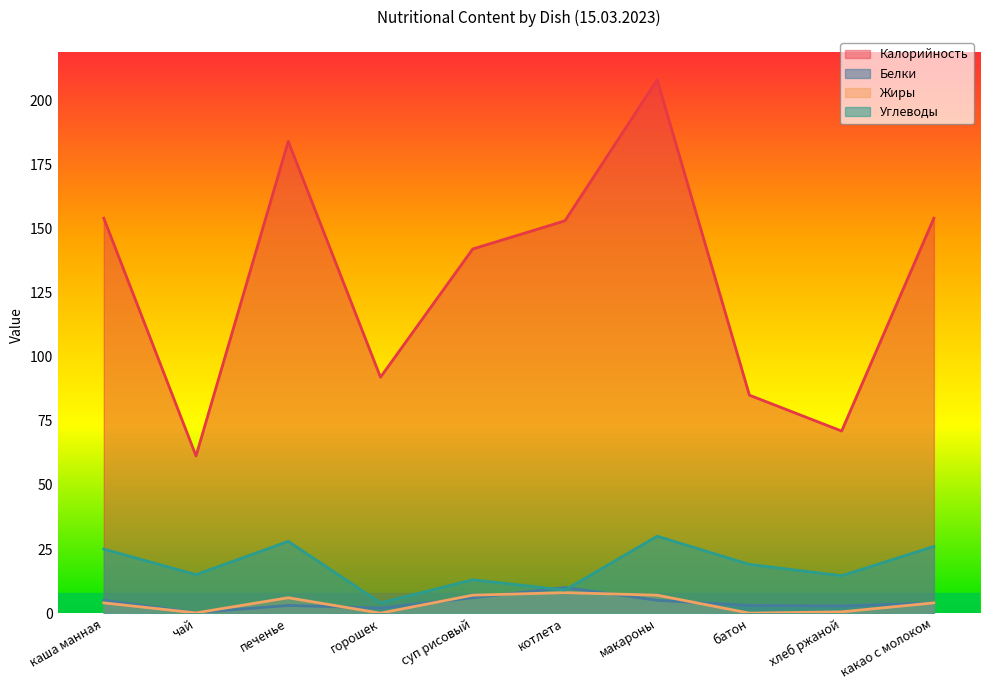

How many values in the Калорийность series exceed 153?

4